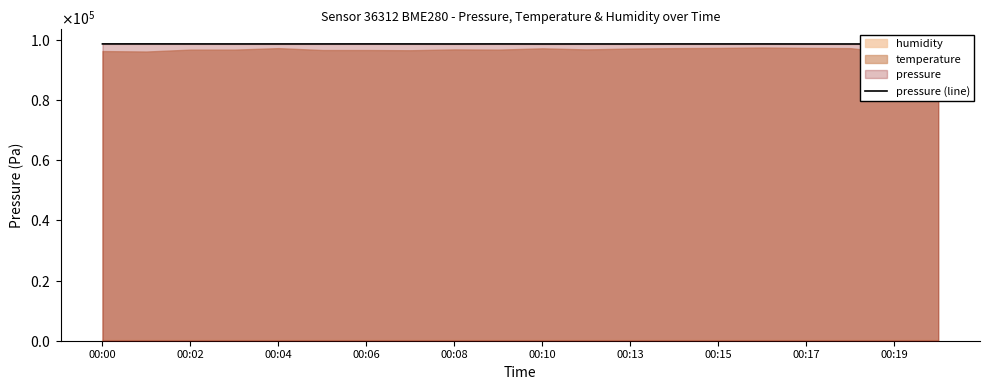

What is the difference between the values at 00:04 and 00:08?

9.3